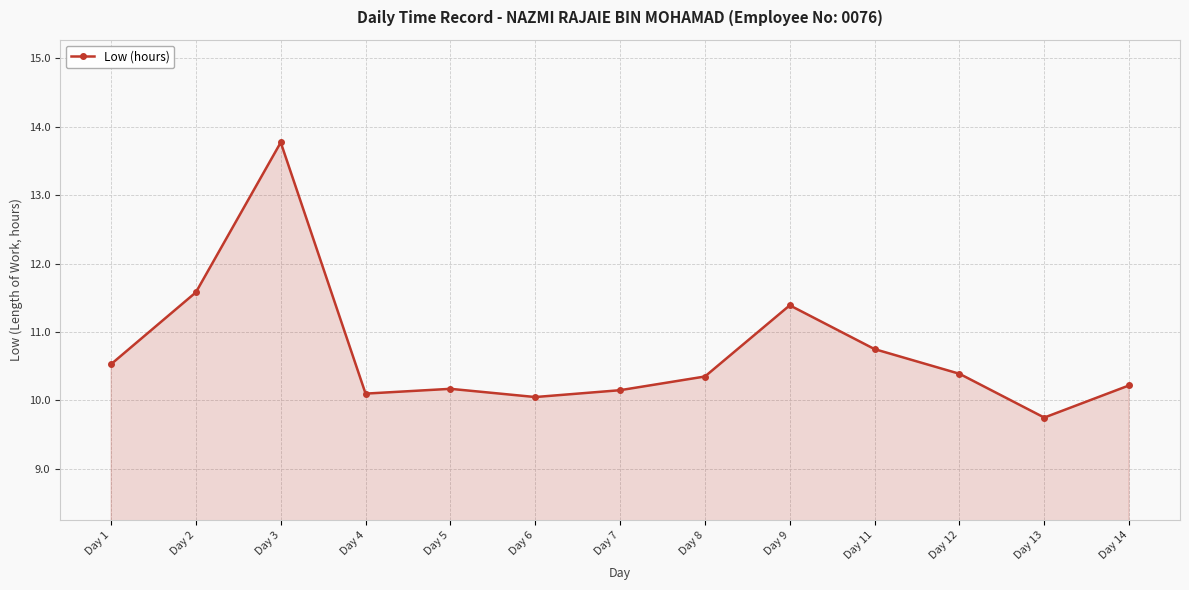

How many lines are shown in the chart?

1